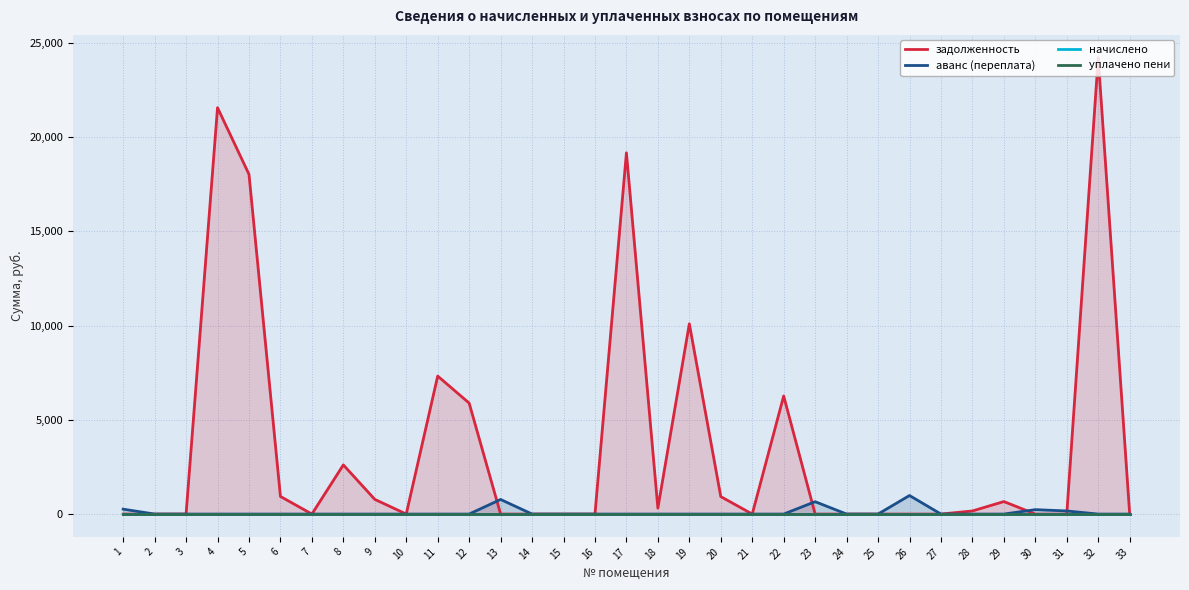

How many times do аванс (переплата) and задолженность cross each other?

4